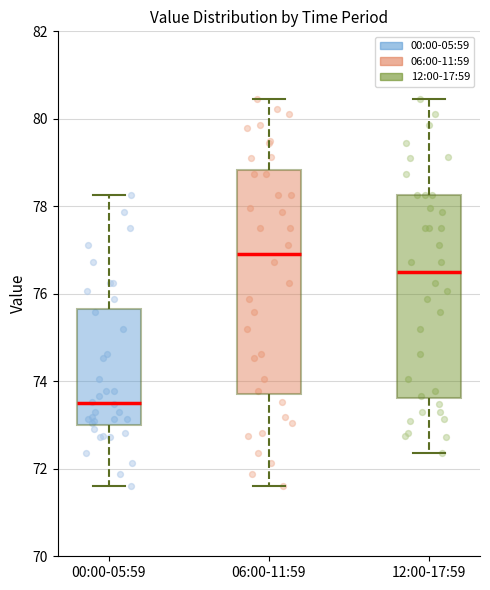

Where does the lower whisker of the box for 06:00-11:59 end on the y-axis? The values are not printed on the chart, so give them approximately, as read against the axis.

71.6